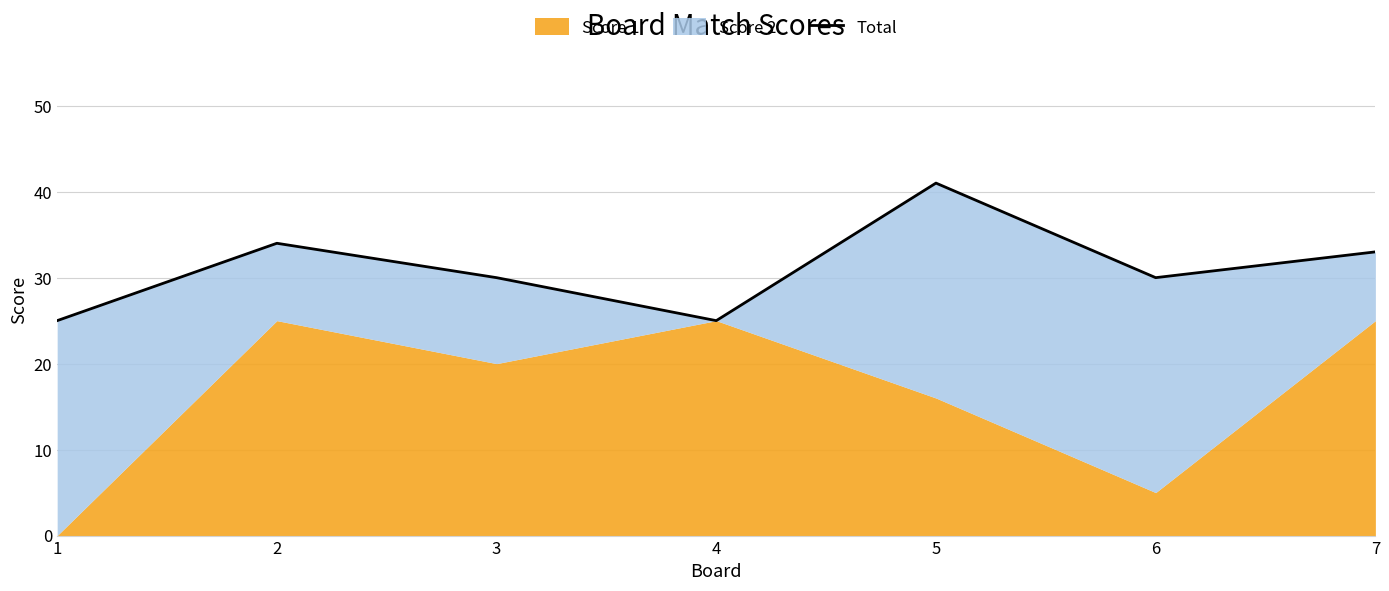

How many interior local peaks (higher than both neighbors) does the data have?

2